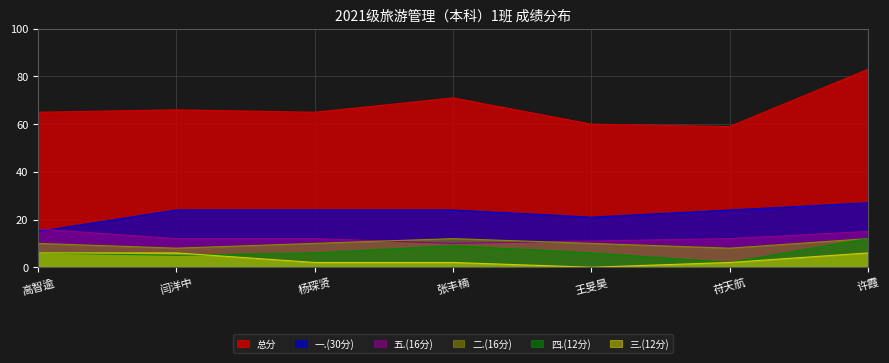

Which series has the widest spread of values?

总分